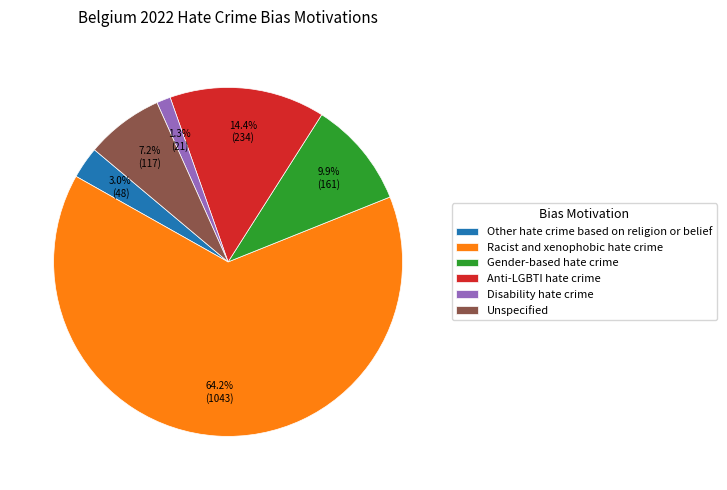

To the nearest percent, what percentage of the pie is Unspecified?

7%